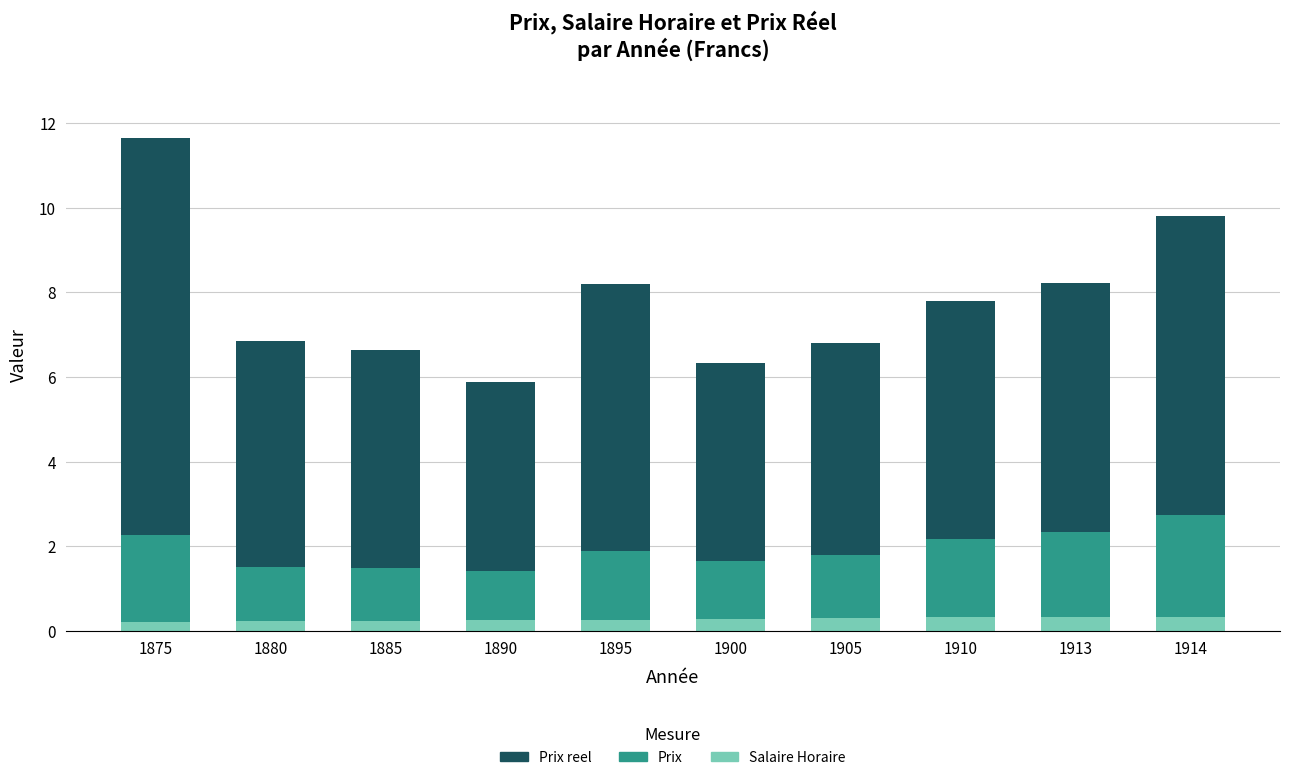

What is the maximum value for Salaire Horaire?

0.3